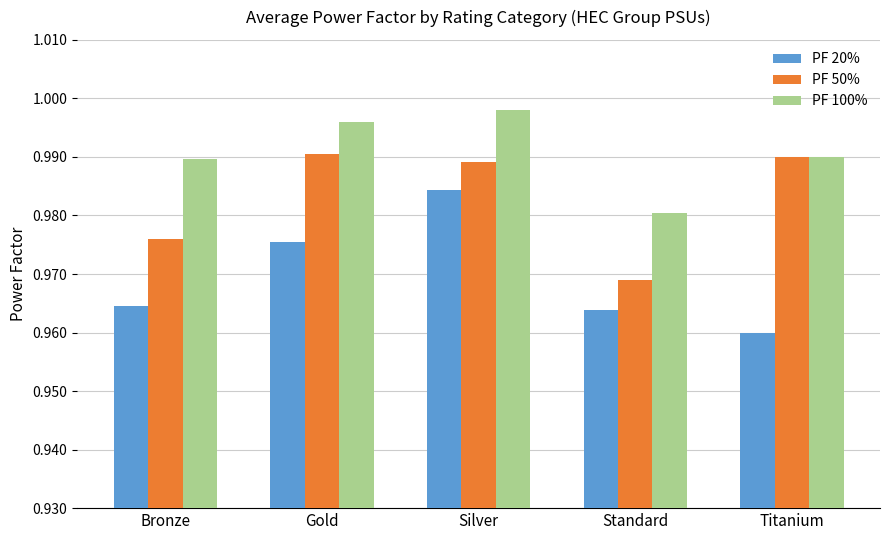

Which series has the largest total across all categories?

PF 100%